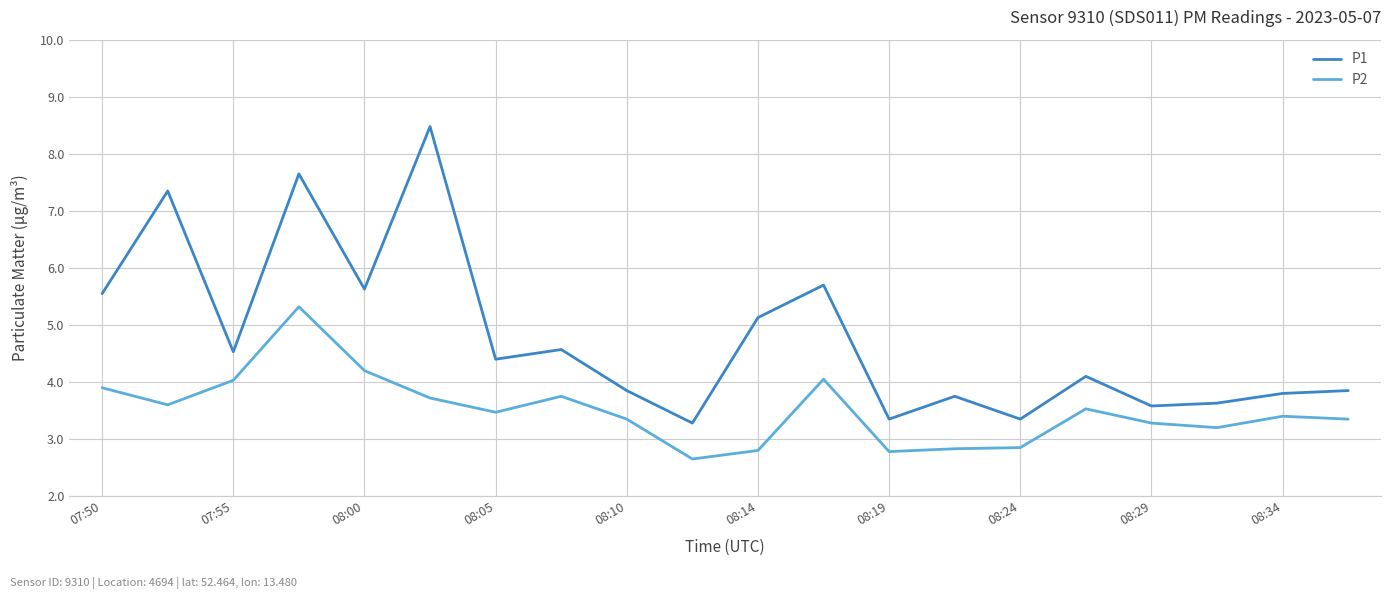

List the series in order of their peak value, highest first.

P1, P2